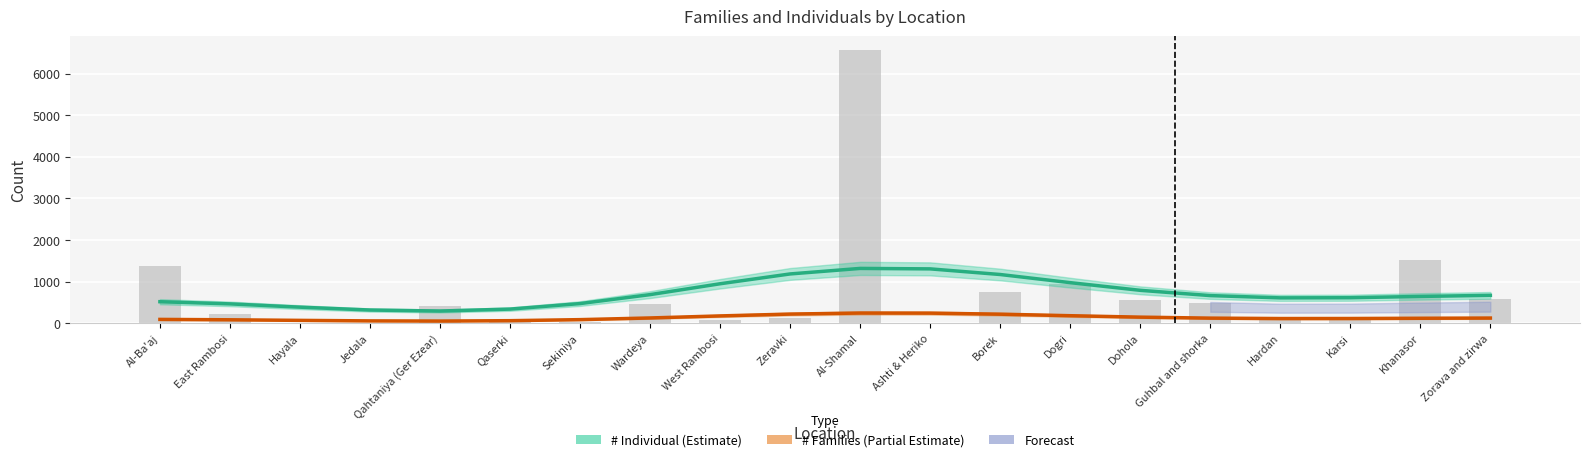

How many data points in # Families (Trend) are above 121?

10